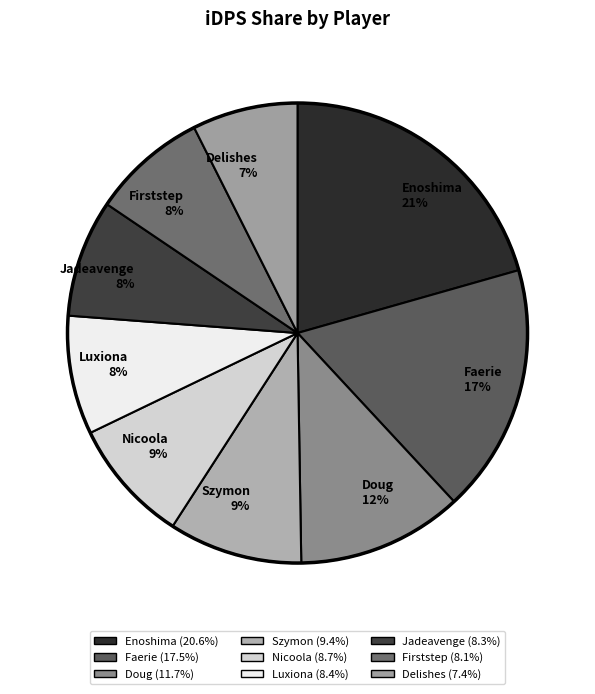

Which has a higher value, Firststep 8% or Doug 12%?

Doug 12%